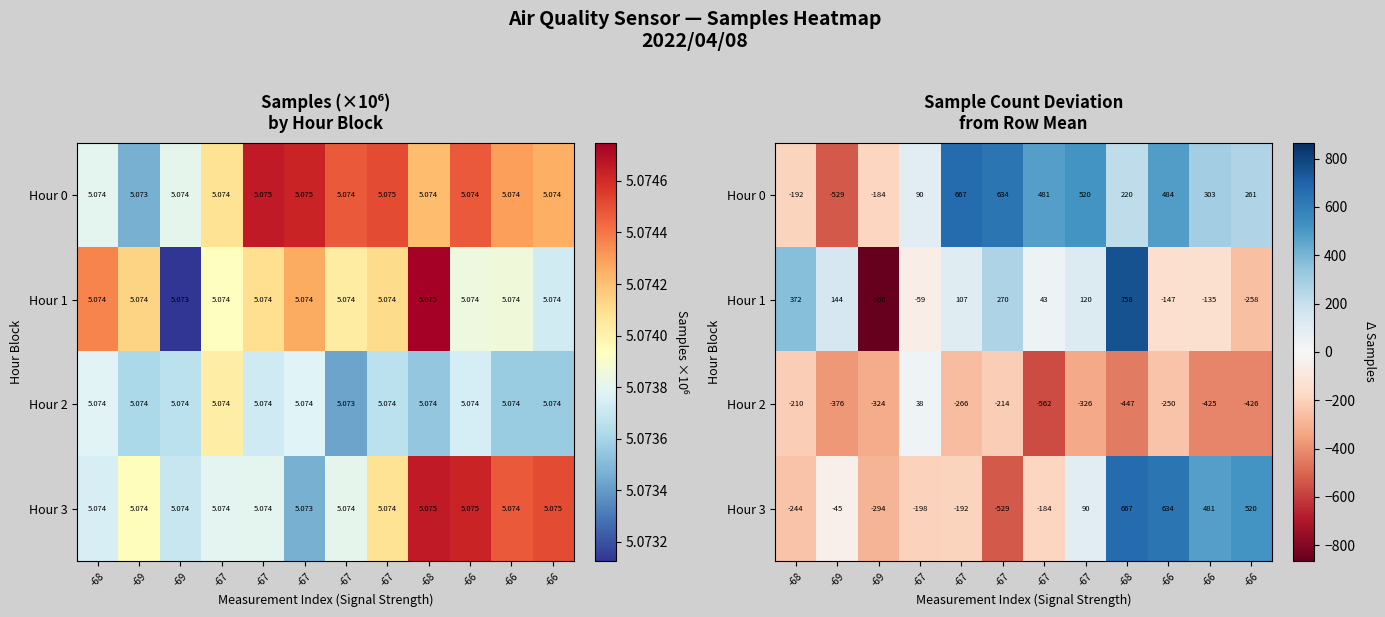

At which label does Hour 2 reach its peak?

-67